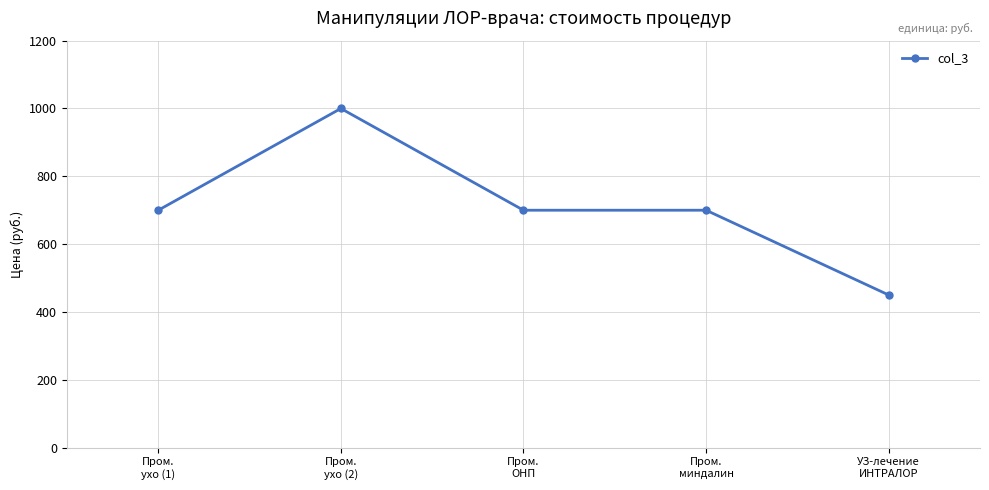

What is the difference between the maximum and minimum values?

550